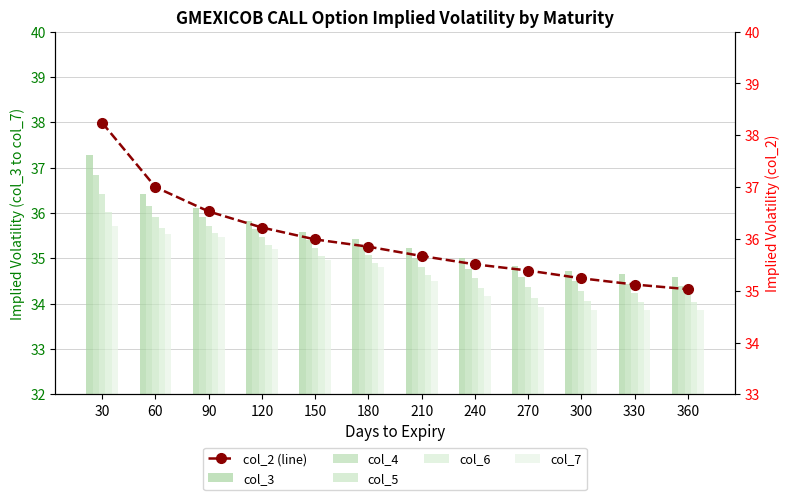

Which category has the highest value across all series?

30